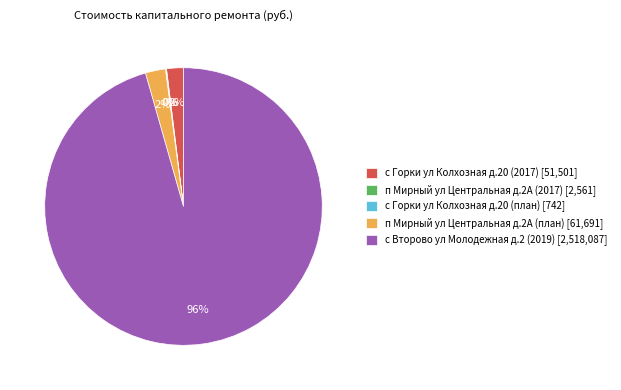

The п Мирный ул Центральная д.2А (план) [61,691] slice represents 2% of the pie. True or false?

True